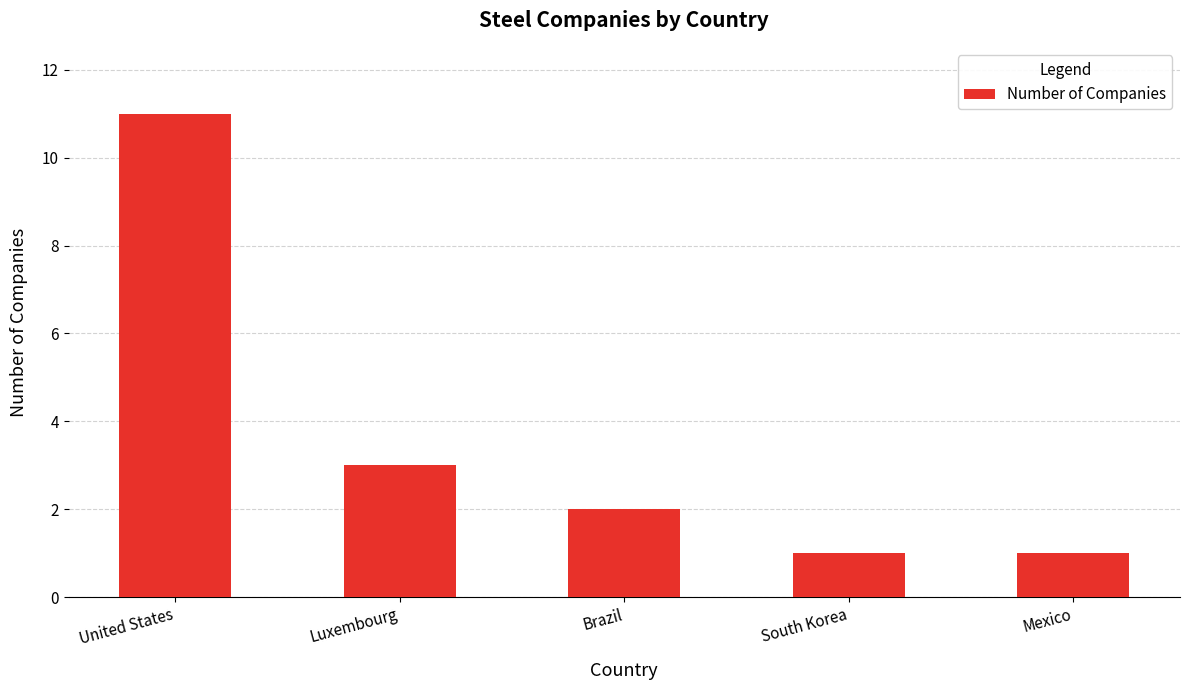

What is the difference between the second highest and minimum values?

2